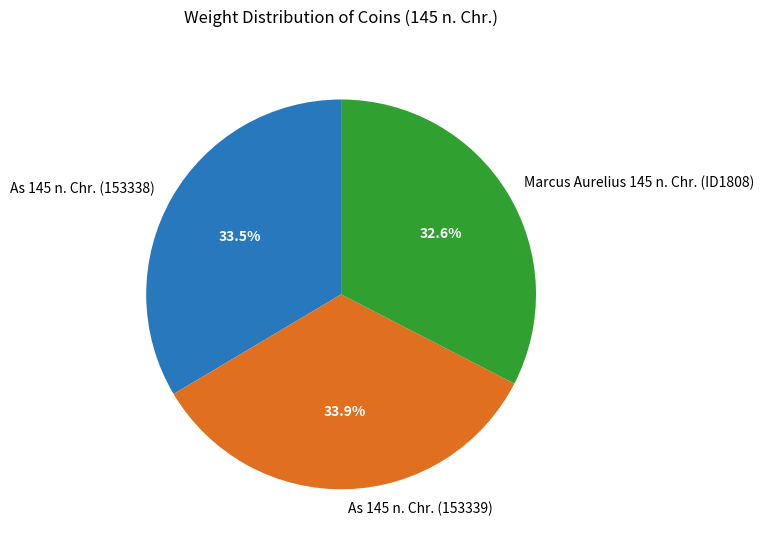

Is Marcus Aurelius 145 n. Chr. (ID1808) the majority of the pie?

No